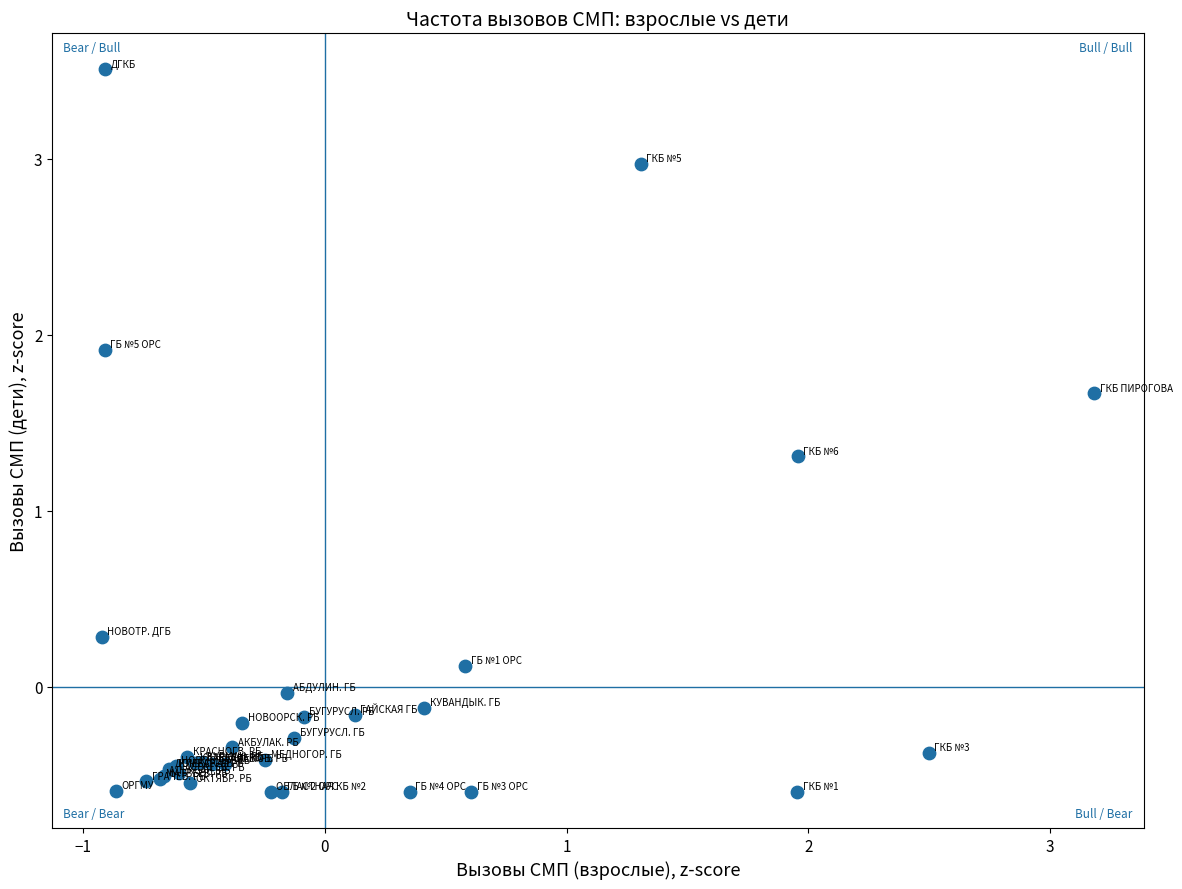

What Y value in the scatter plot is closest to 1?

1.3